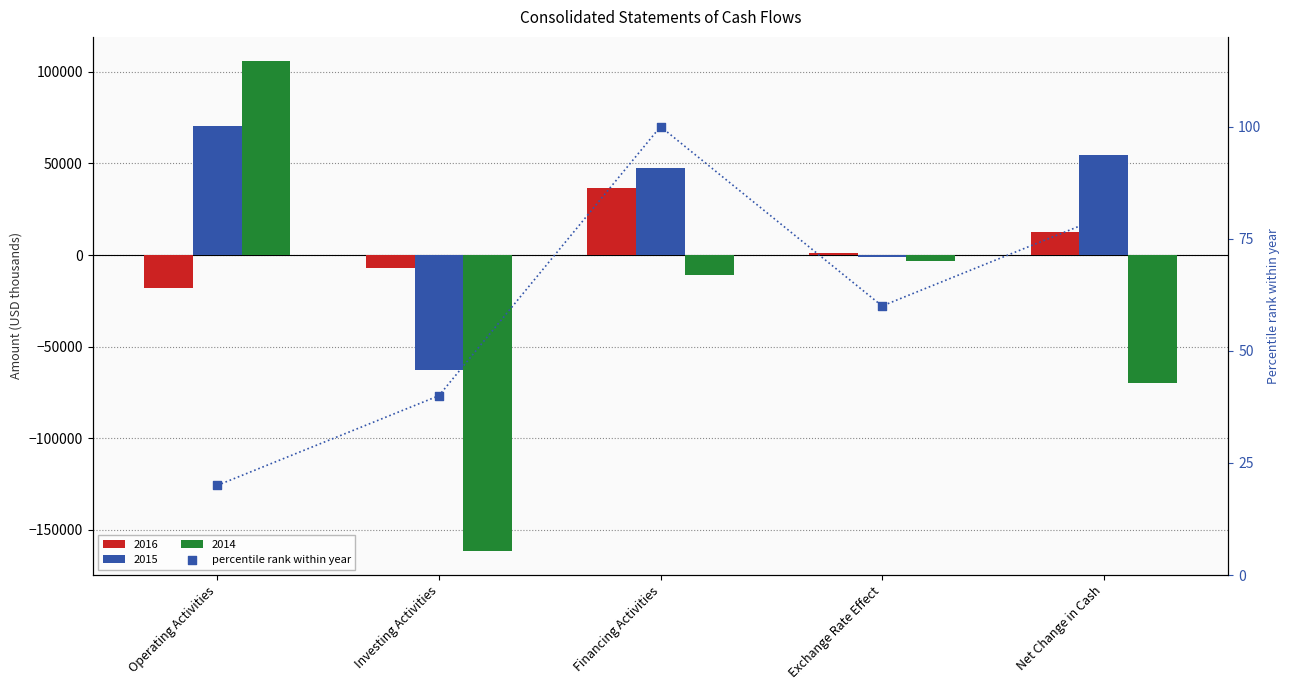

Which has a higher value, Exchange Rate Effect or Net Change in Cash?

Net Change in Cash